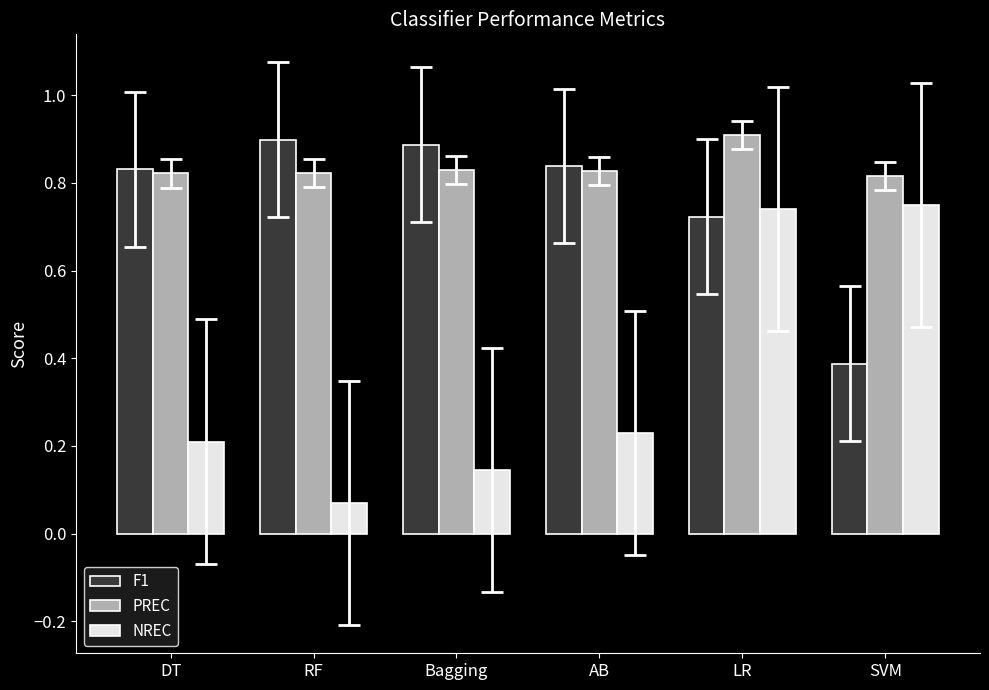

Is the value of NREC at AB greater than the value of PREC at Bagging?

No